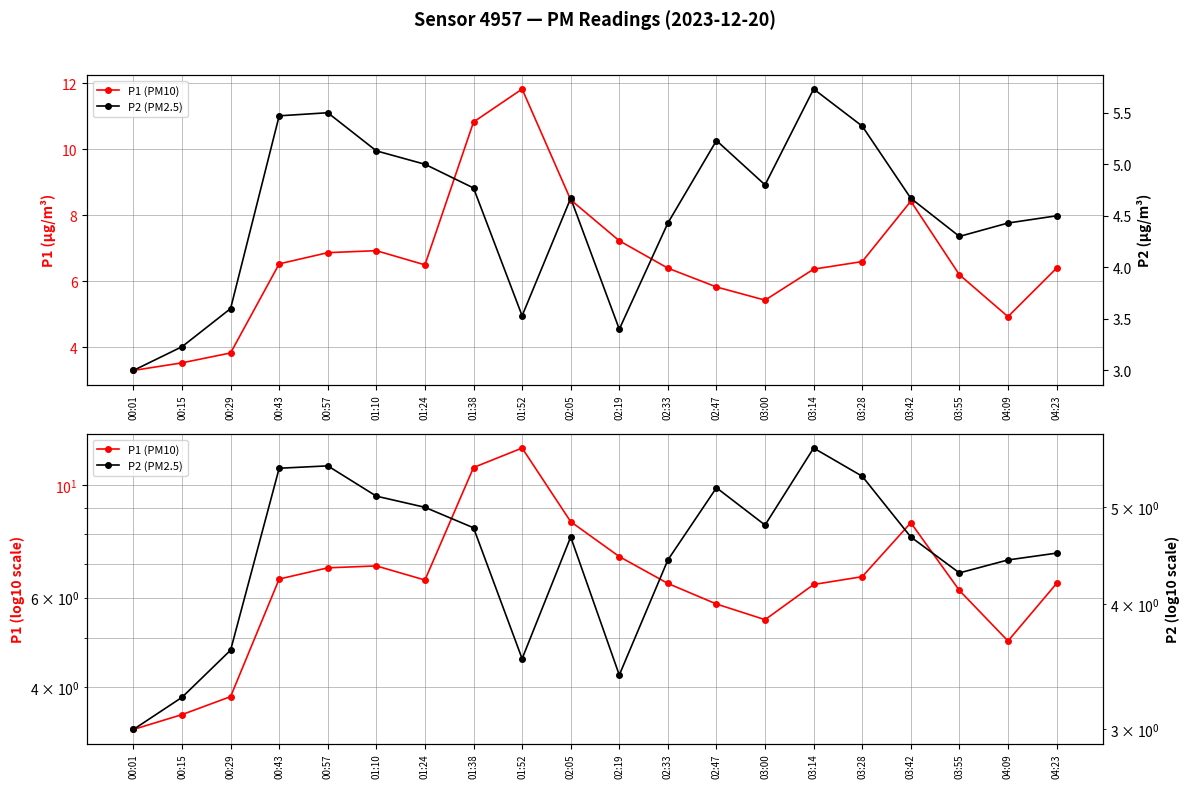

At which category does P2 (PM2.5) reach its first local valley?

01:52